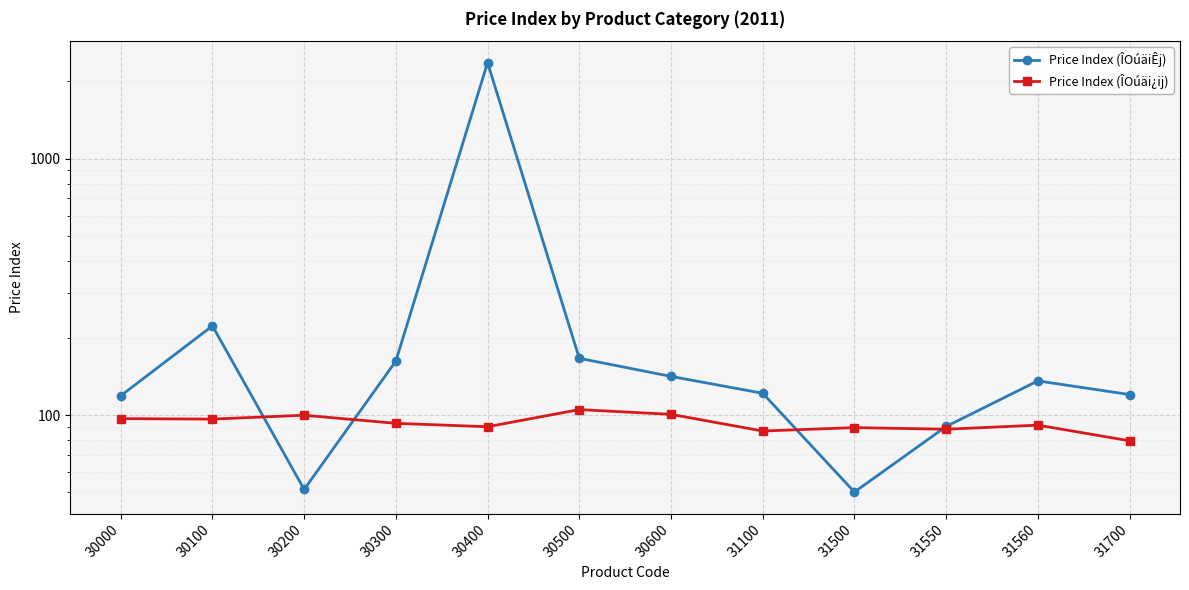

Which series changed the most between 30100 and 30400?

Price Index (ÎOúäiÊj)